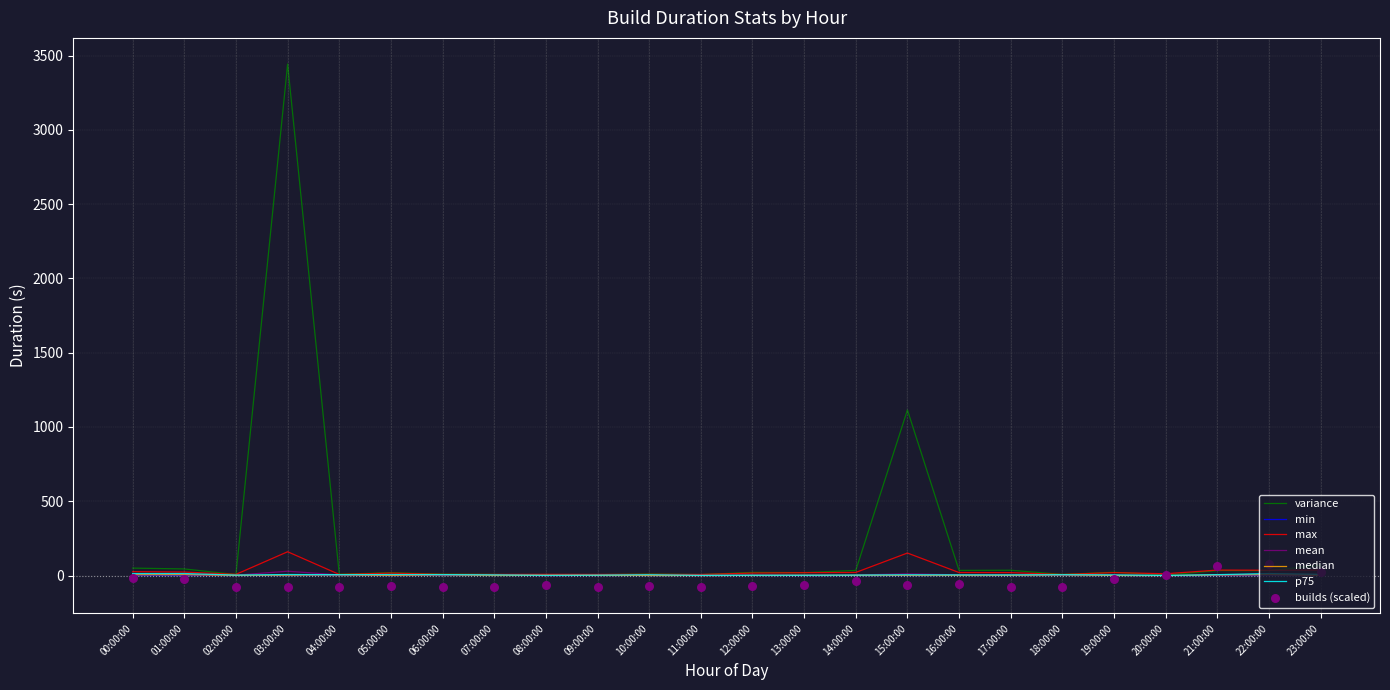

What is the total value across all series at 19:00:00?

52.0